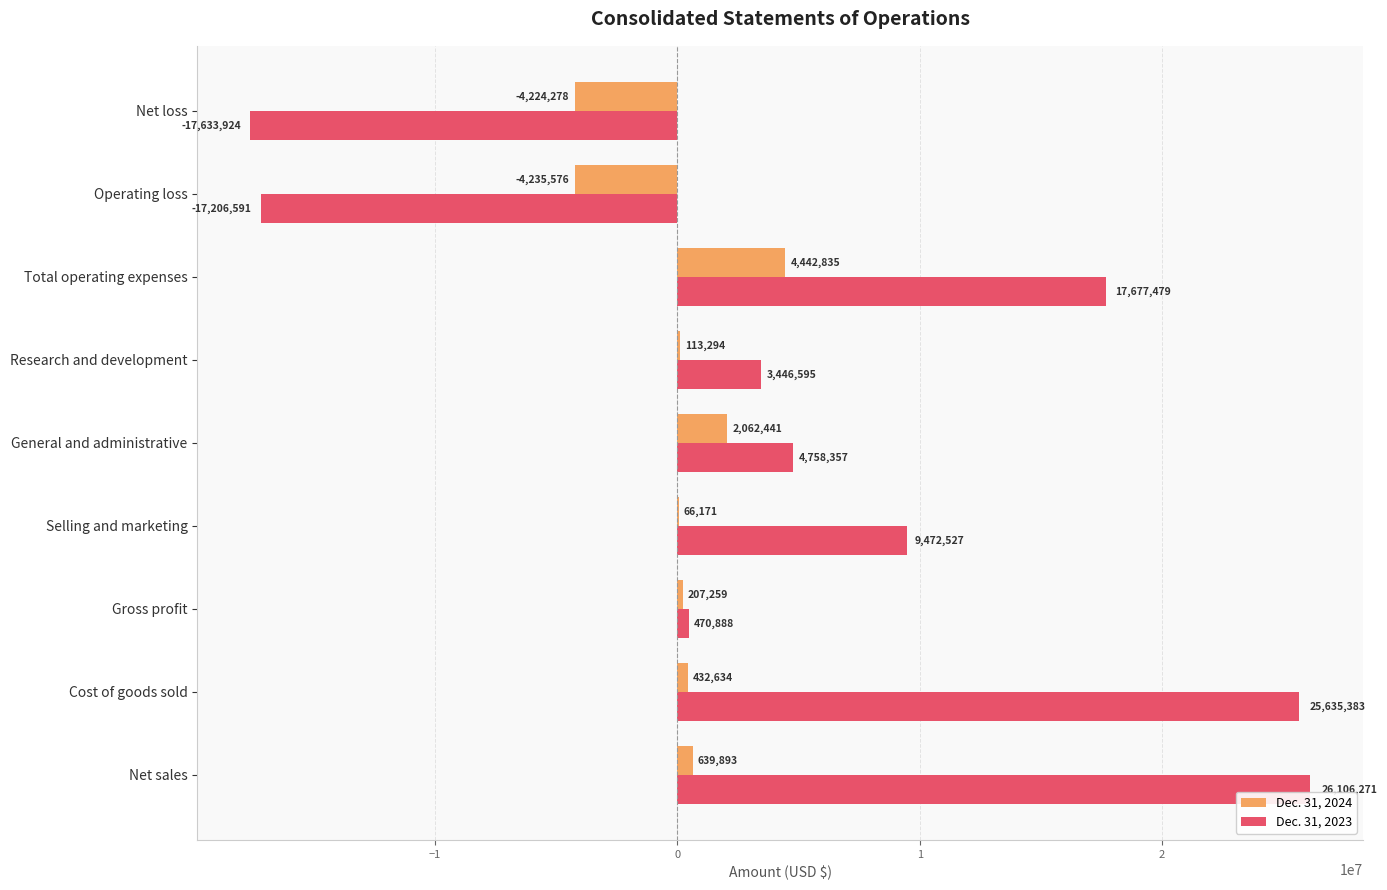

Which label corresponds to the largest value in the chart?

Net sales